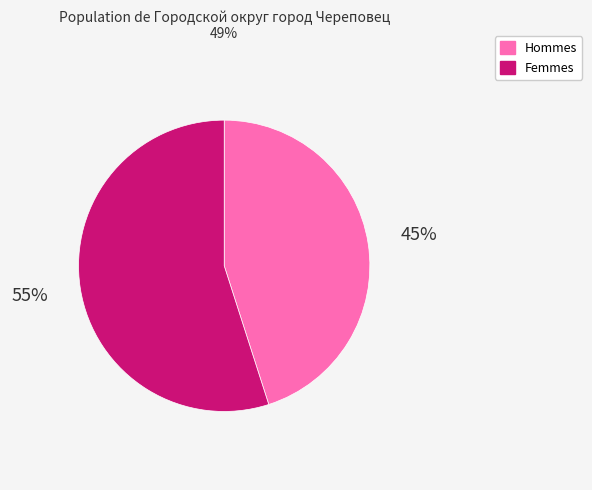

Is there a majority slice in this chart?

Yes